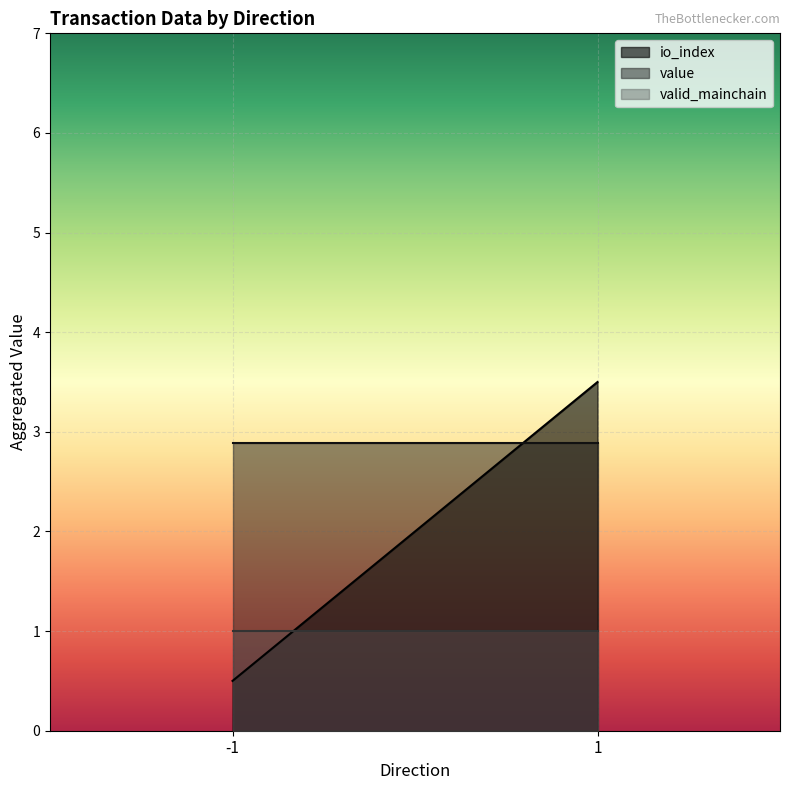

Rank the series by their maximum value, from lowest to highest.

valid_mainchain, value, io_index